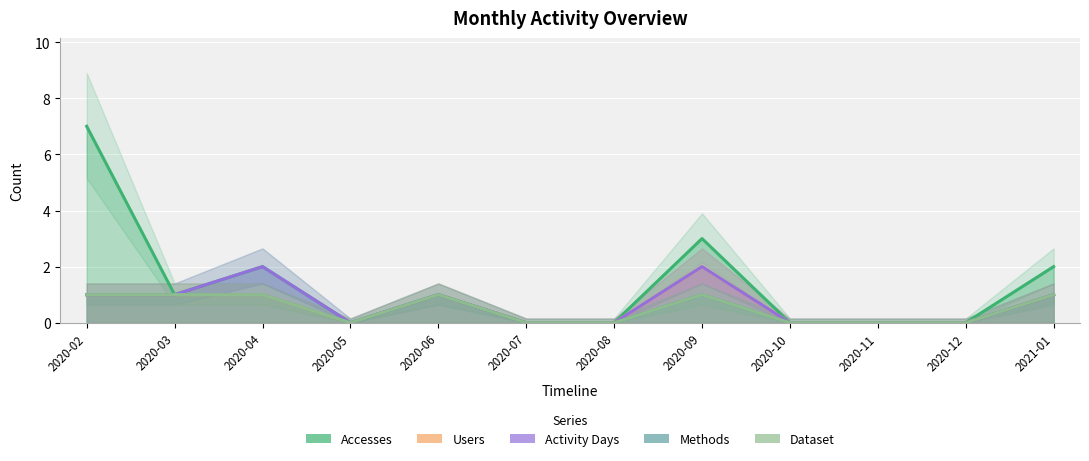

Where is Users nearest to the value 1?

2020-02